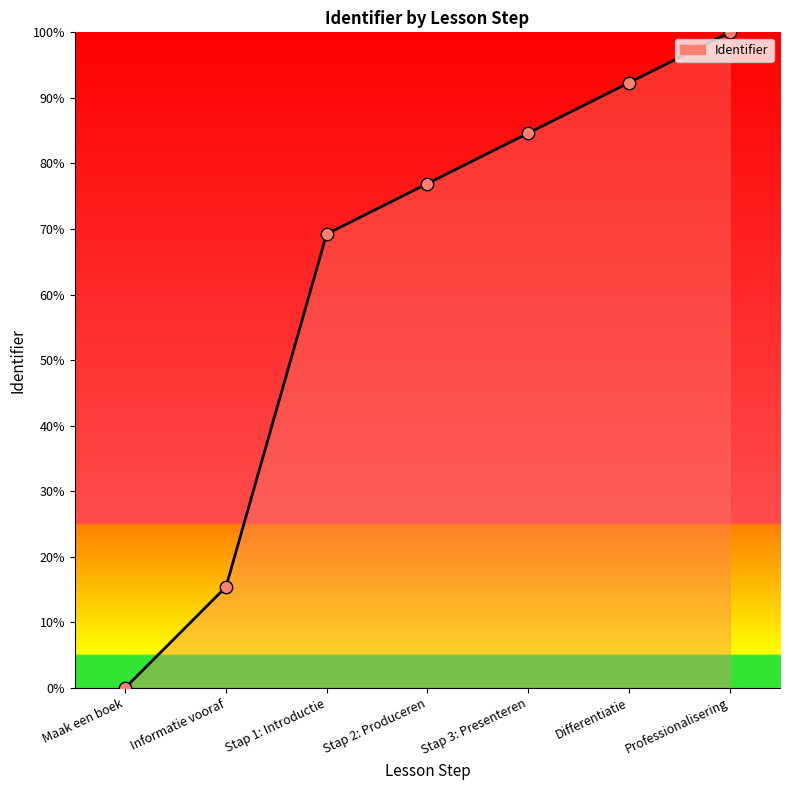

What is the change in value from Differentiatie to Professionalisering?

+7.7